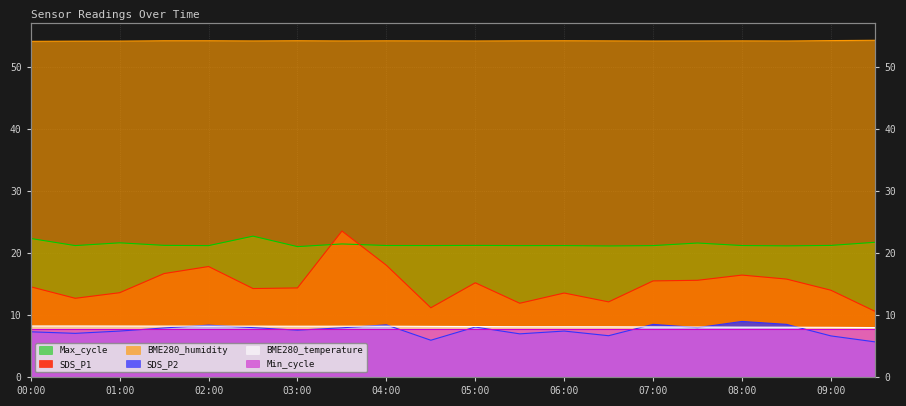

Is it true that BME280_humidity equals 18.4 at 09:30?

False